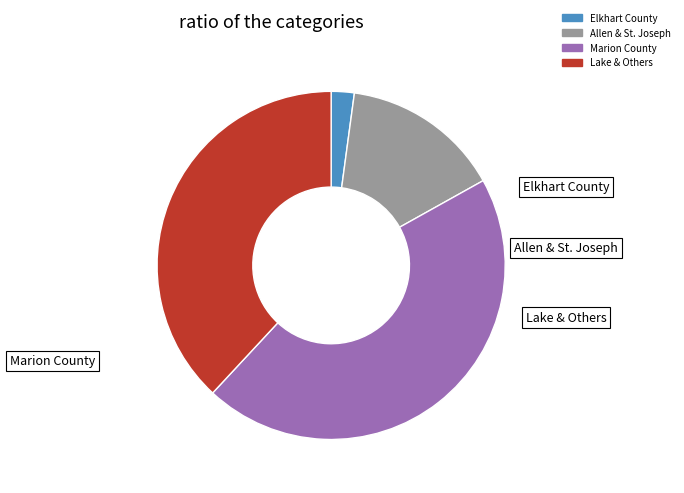

Is there any slice that represents more than half of the pie?

No